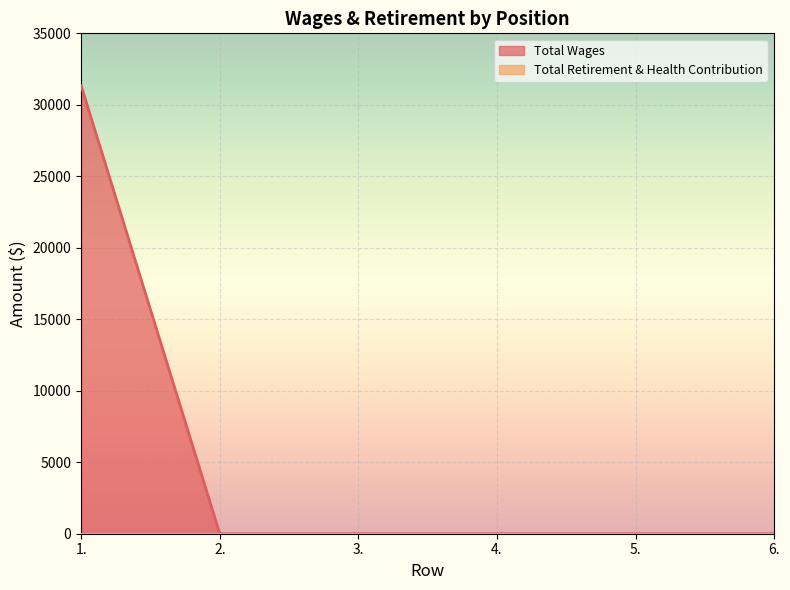

What is the label of the 1st point from the left?

1.